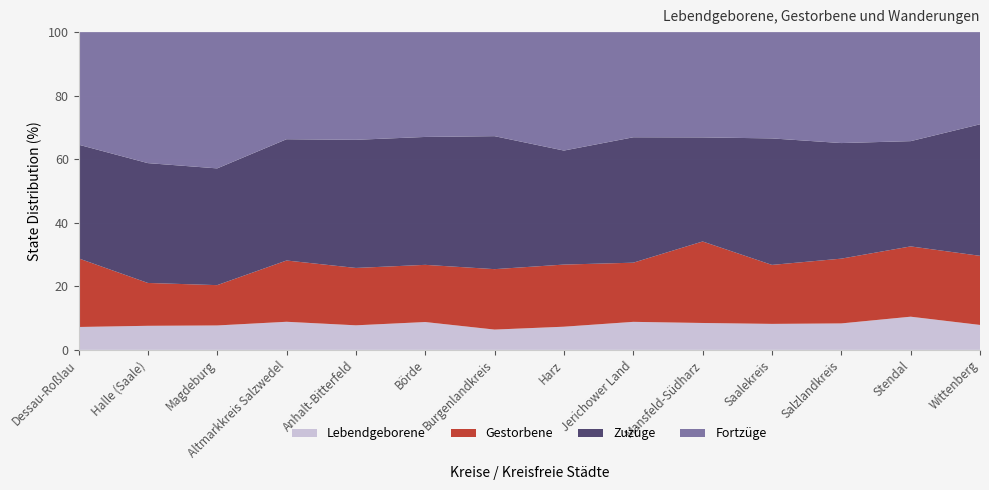

Reading left to right, extract all data points from this chart.

Lebendgeborene: 122	465	510	133	262	298	261	355	162	200	296	326	203	201
Gestorbene: 366	828	842	290	612	612	777	952	342	606	672	798	430	557
Zuzüge: 606	2315	2438	574	1367	1369	1710	1747	725	774	1441	1424	644	1060
Fortzüge: 600	2531	2846	507	1149	1122	1338	1815	608	783	1211	1367	667	743